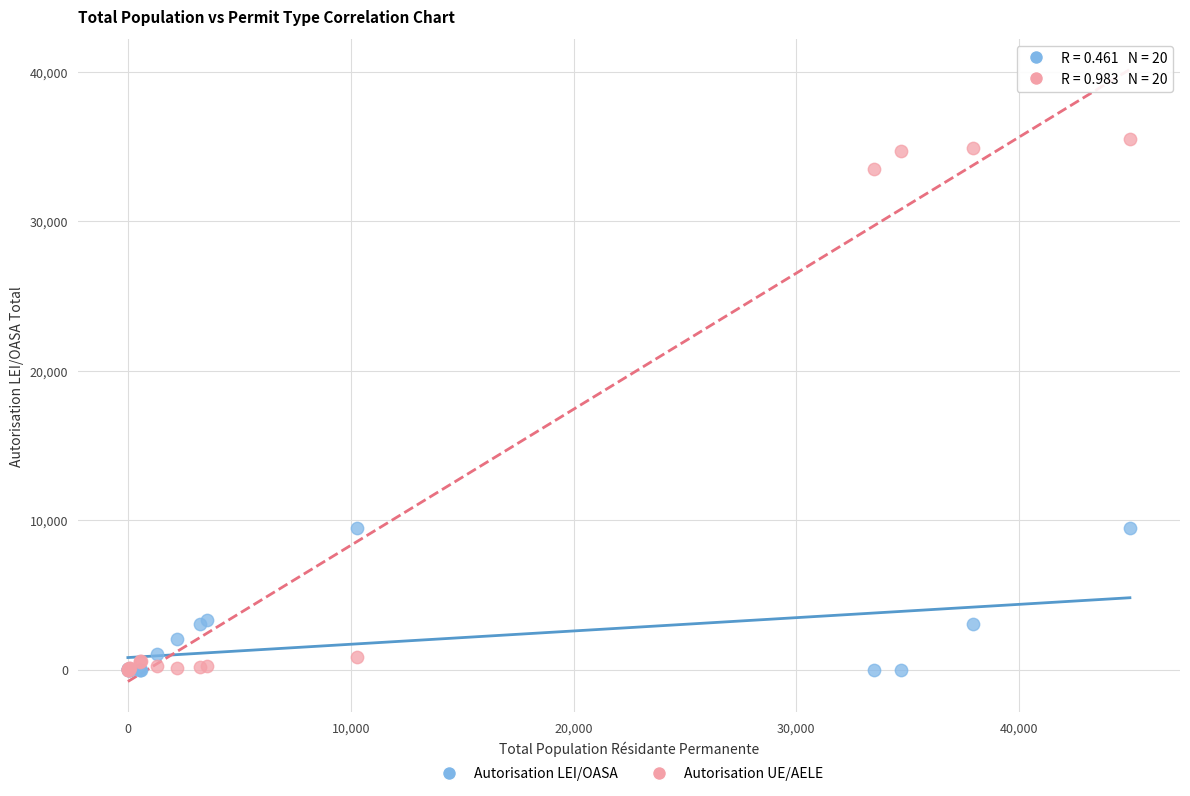

What are all the series names shown in the legend?

Autorisation LEI/OASA, Autorisation UE/AELE